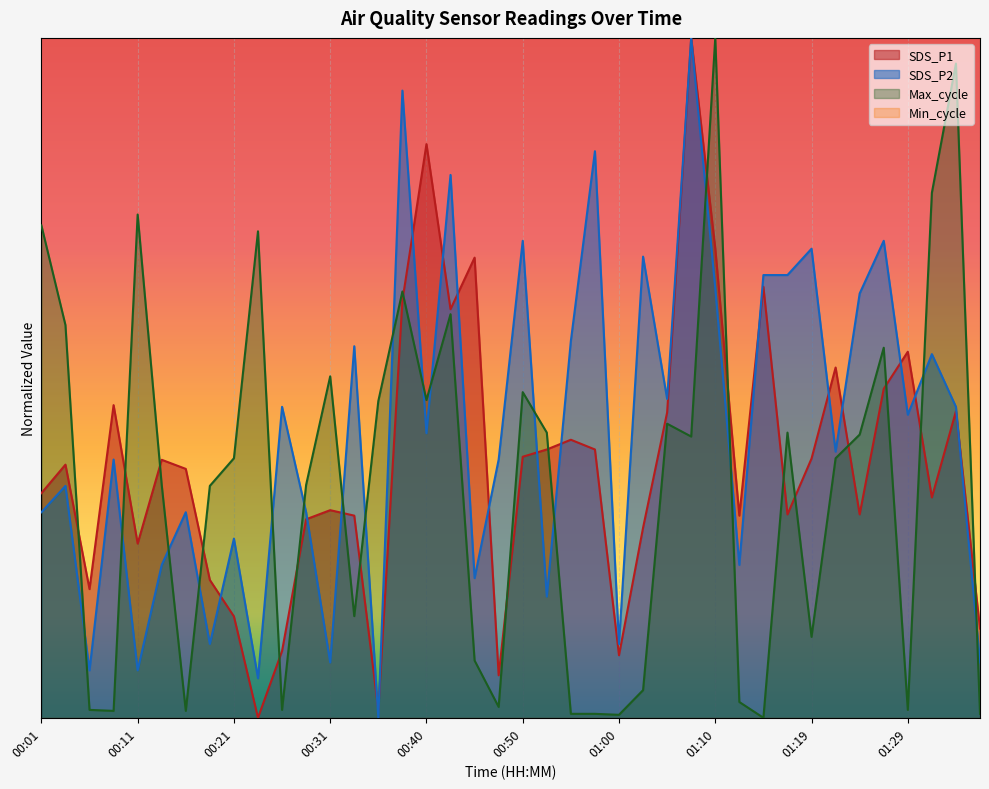

Which series has the largest total across all categories?

SDS_P2